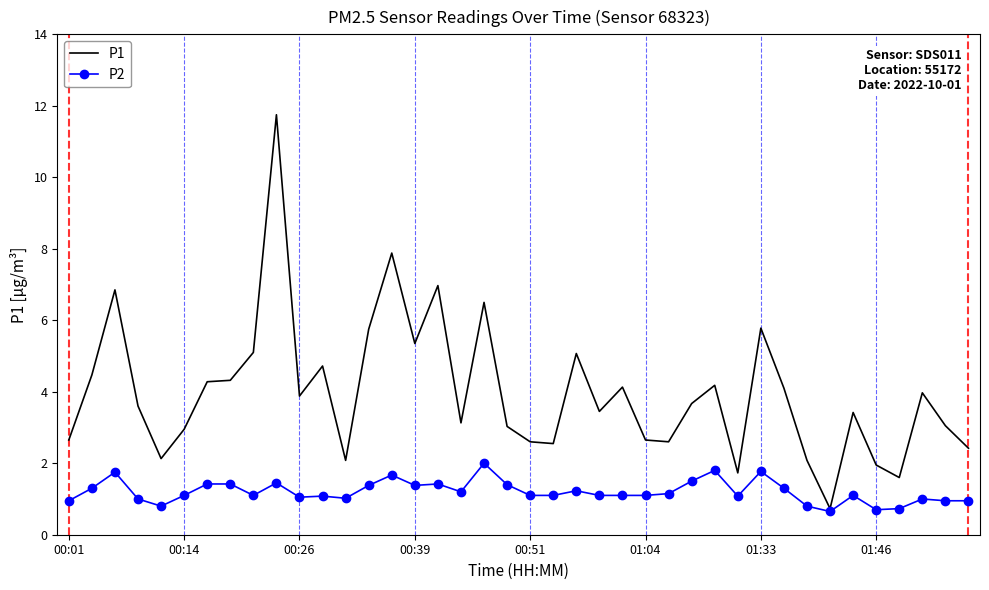

What is the difference between the maximum and minimum values in the P1 series?

11.0